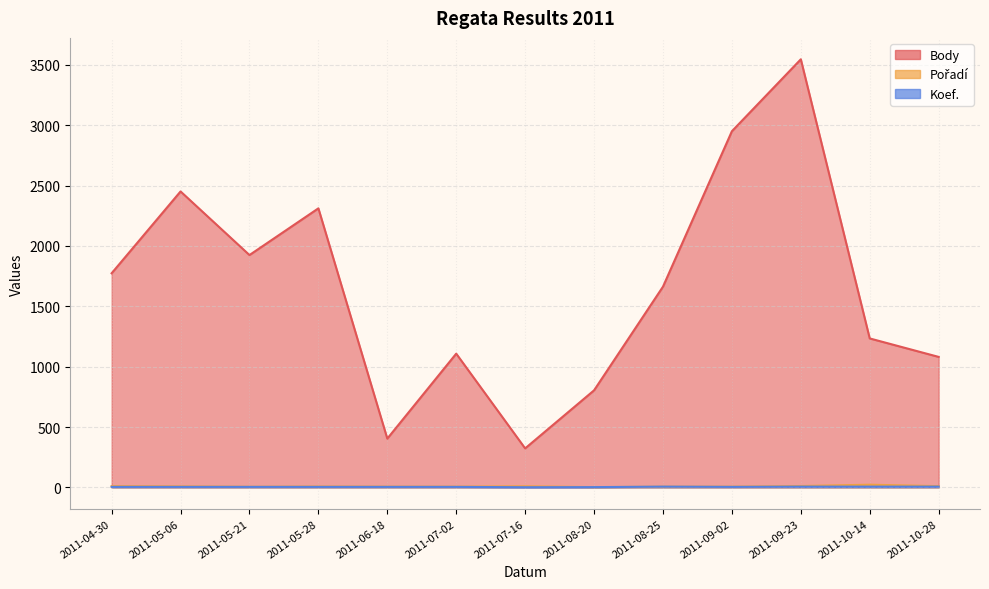

At which category does Koef. reach its first local peak?

2011-08-25